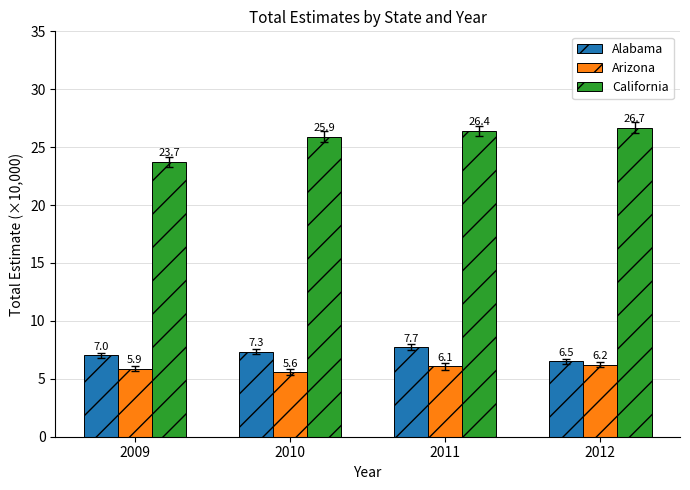

Which series has the largest total across all categories?

California